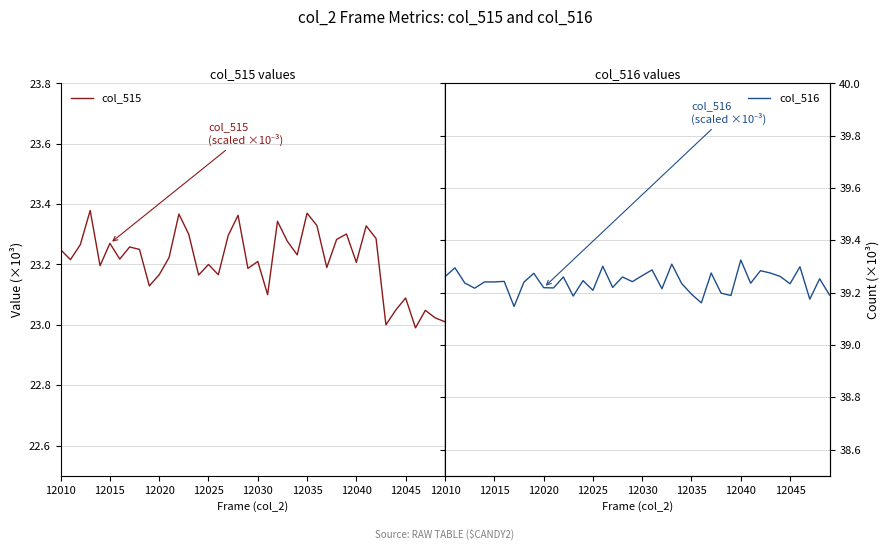

Is it true that col_515 equals 13.3 at 12015?

False